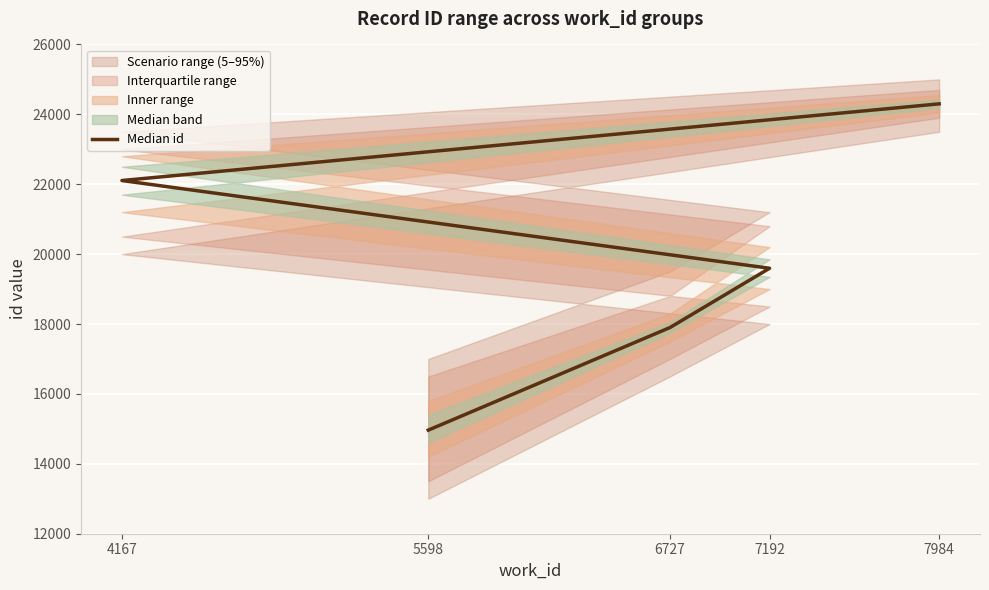

Which category has the lowest value across all series?

5598